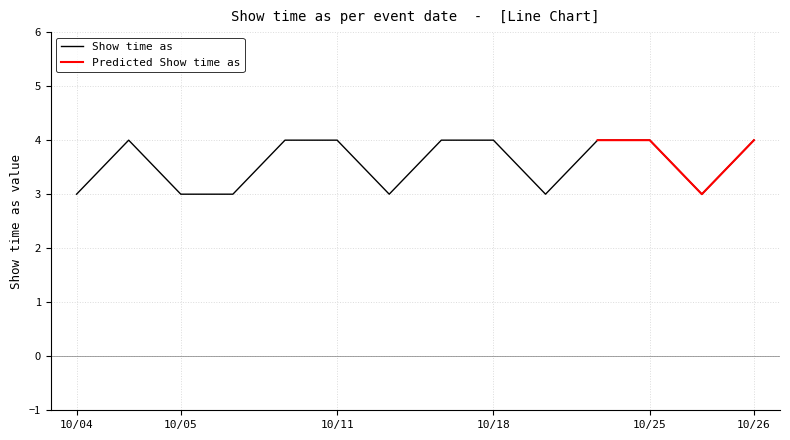

Is it true that Show time as equals 1 at 10/18?

False